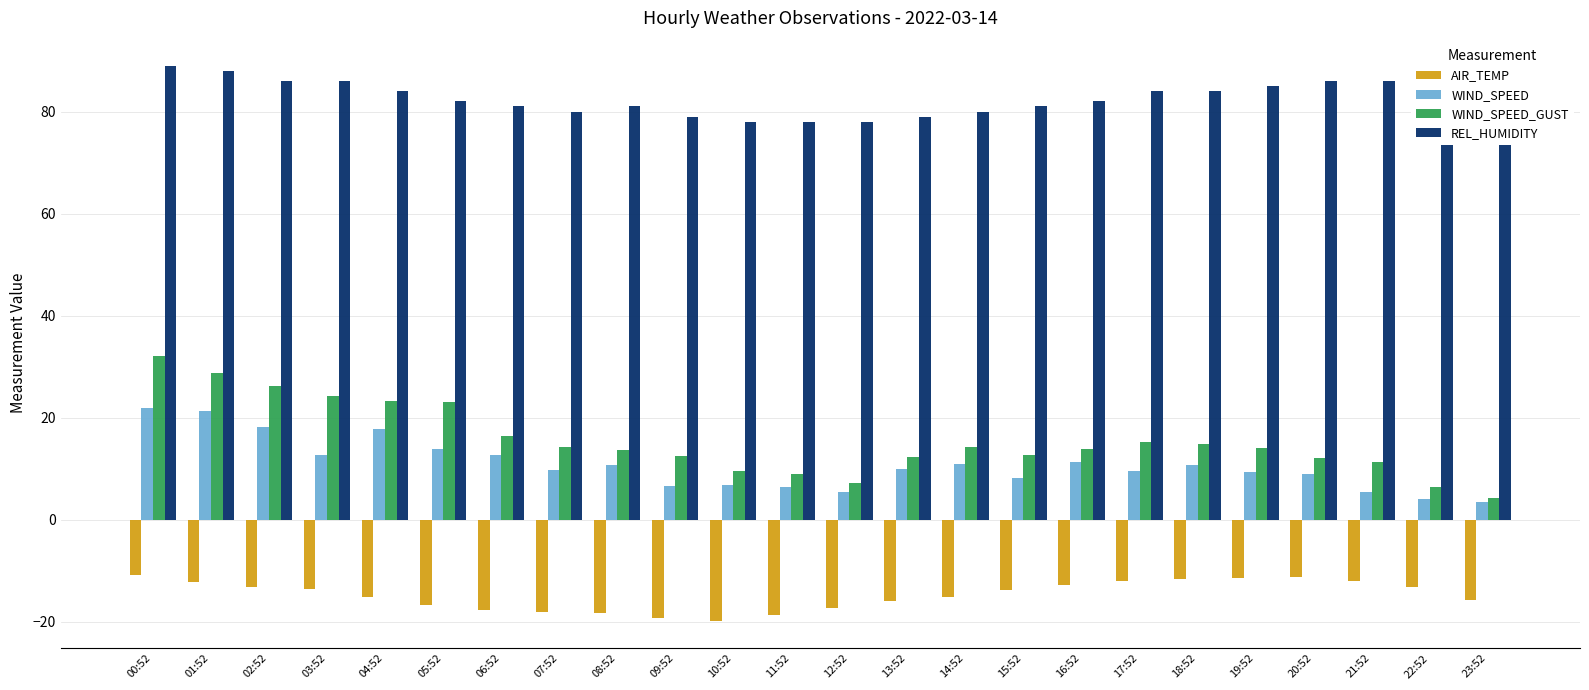

At 07:52, list the series in order from smallest to largest.

AIR_TEMP, WIND_SPEED, WIND_SPEED_GUST, REL_HUMIDITY